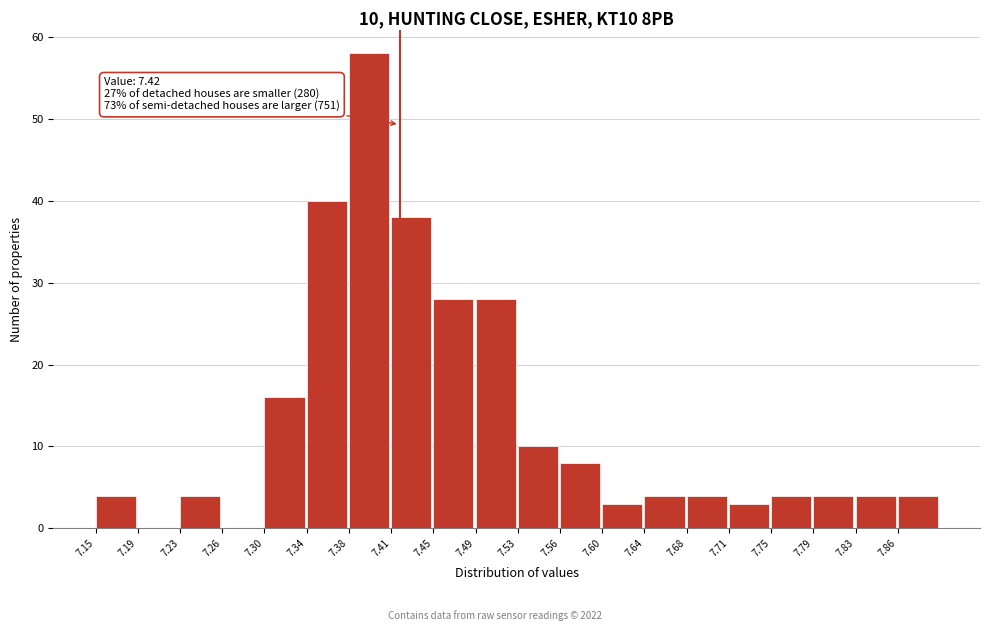

Which range on the x-axis has the tallest bar?

7.375 to 7.415